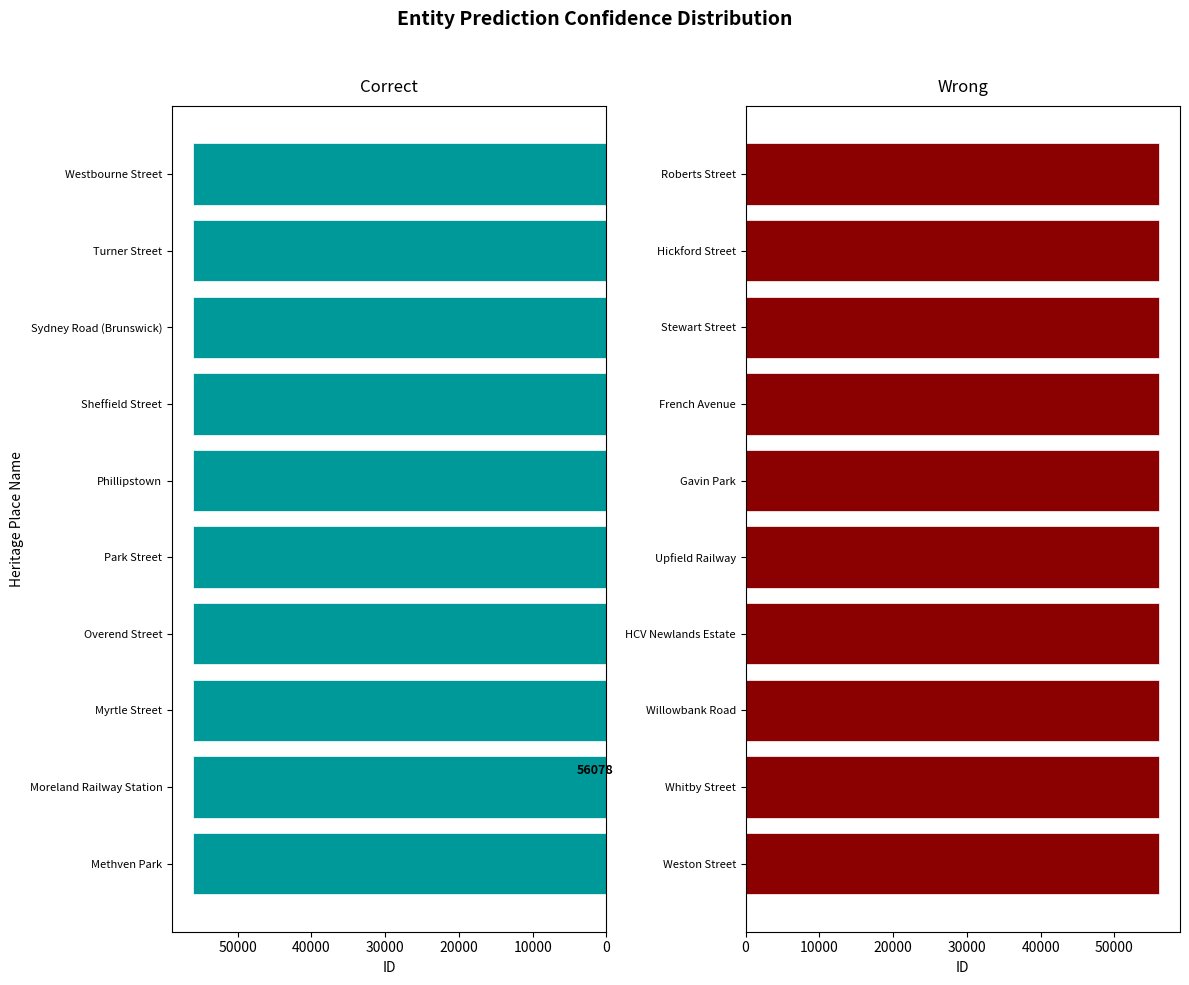

Are the bars grouped side by side (vs. stacked)?

Yes